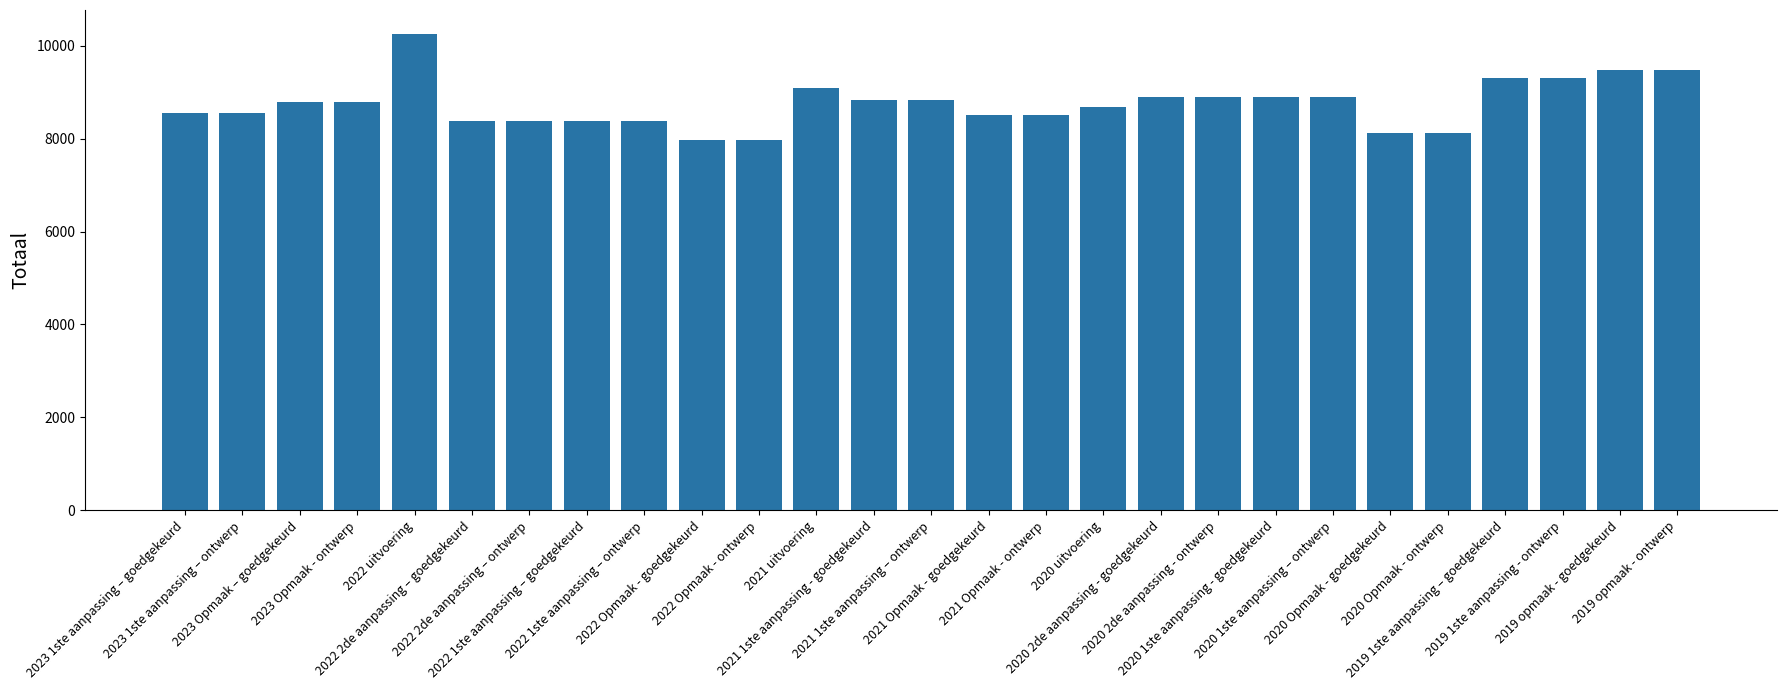

What is the minimum value shown in the chart?

7964